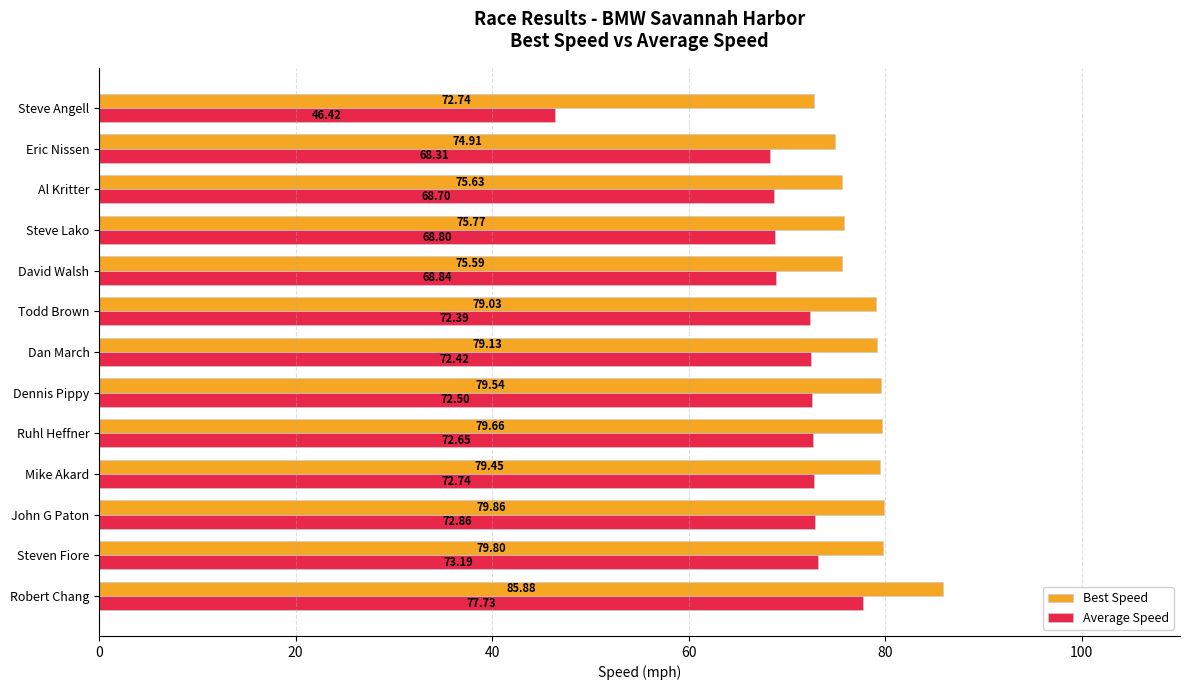

At which label is Average Speed closest to 62?

Eric Nissen